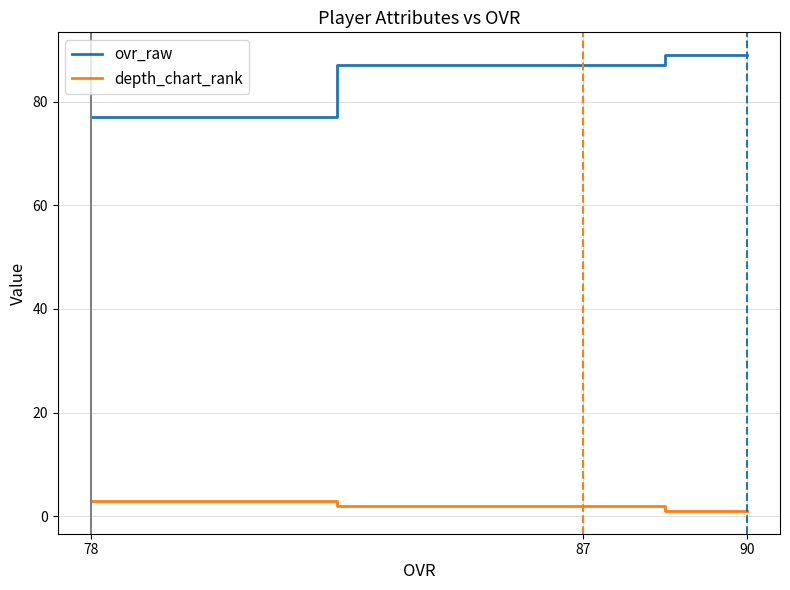

How many lines are shown in the chart?

2